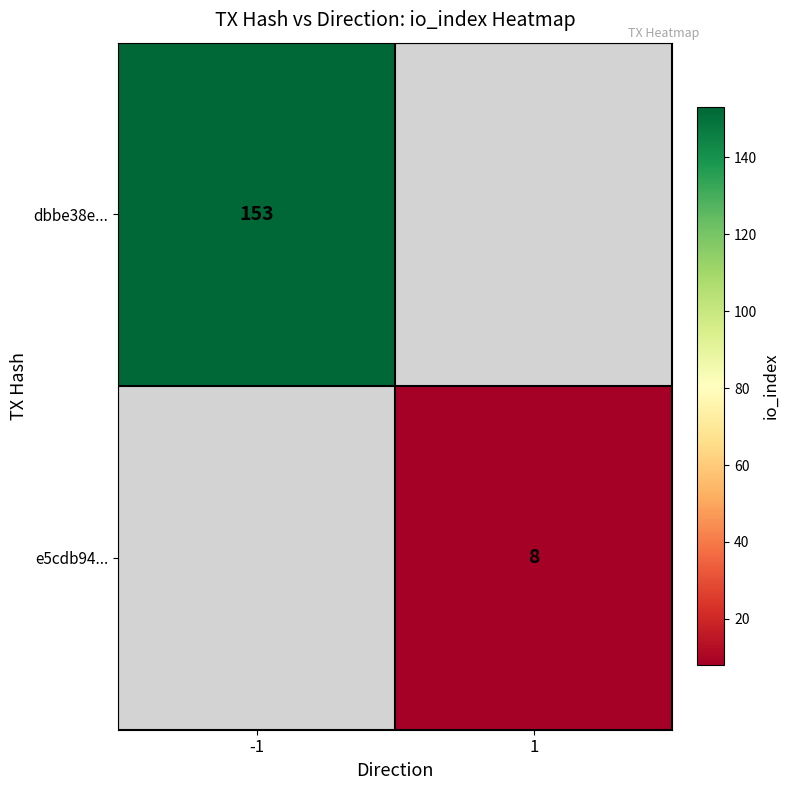

The value of dbbe38e... at -1 is 212. True or false?

False